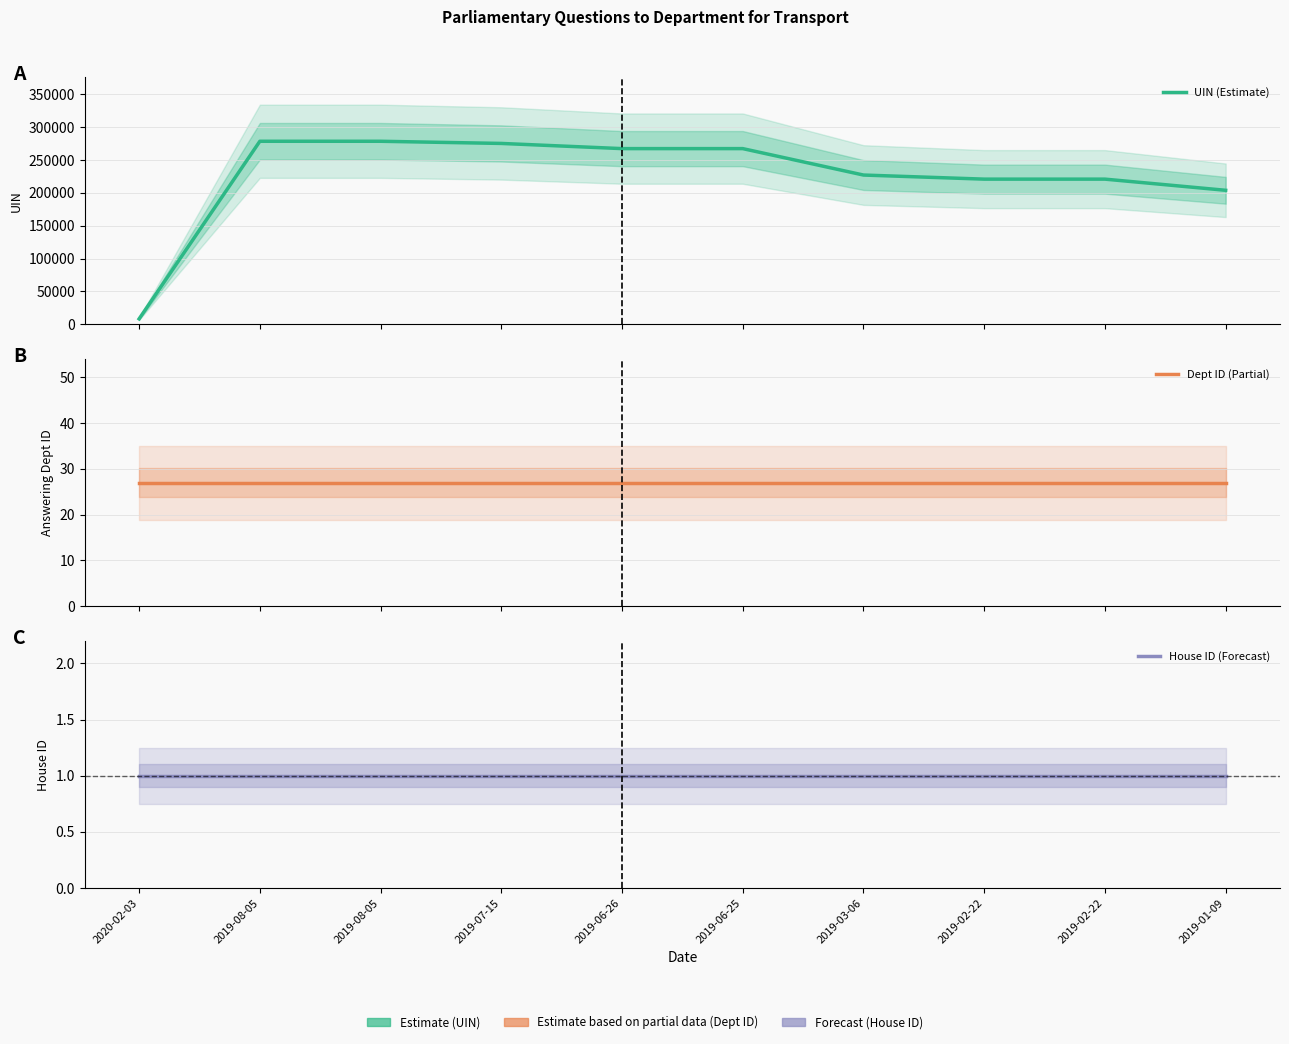

Does the chart display data point markers on the line(s)?

No